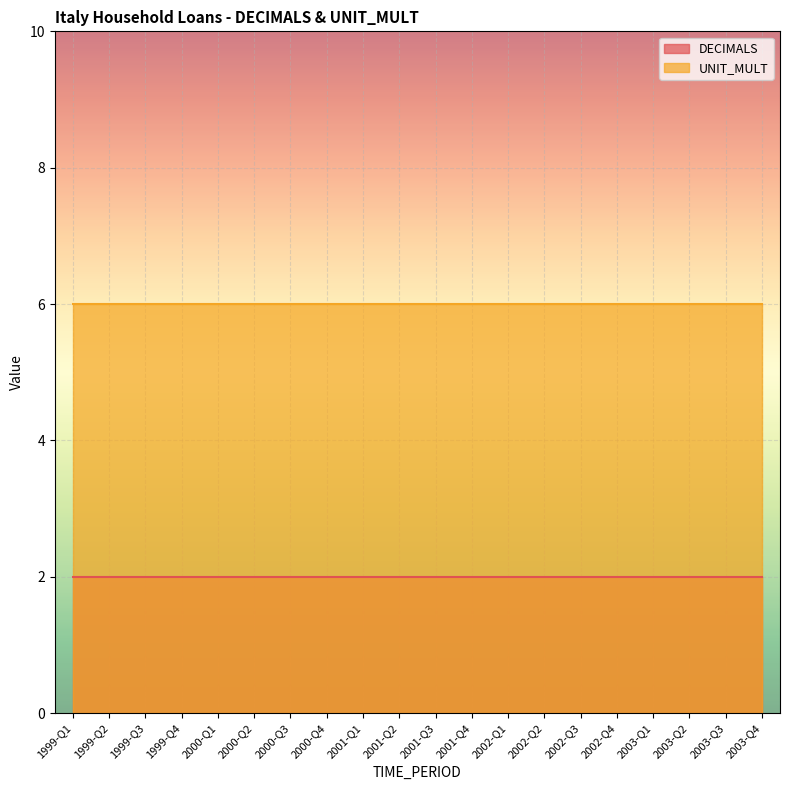

What is the smallest value displayed?

2